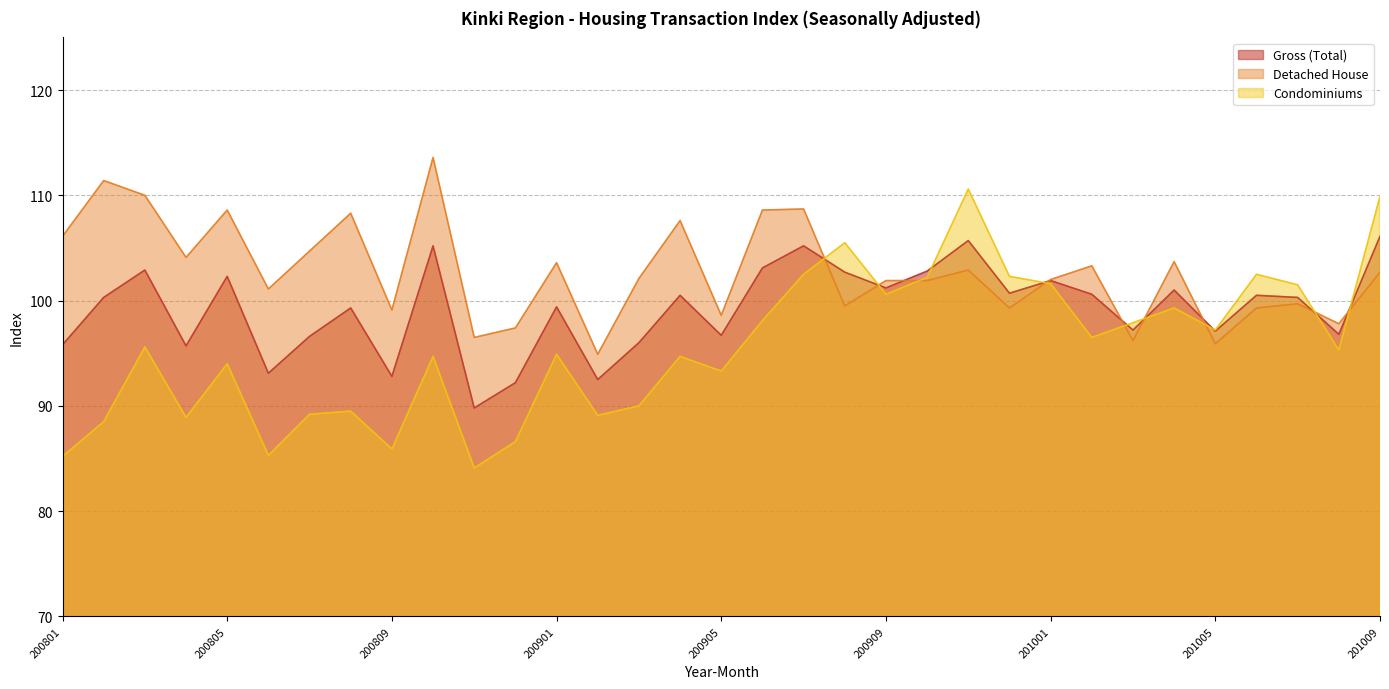

What is the difference between the maximum and minimum values in the Detached House series?

18.7